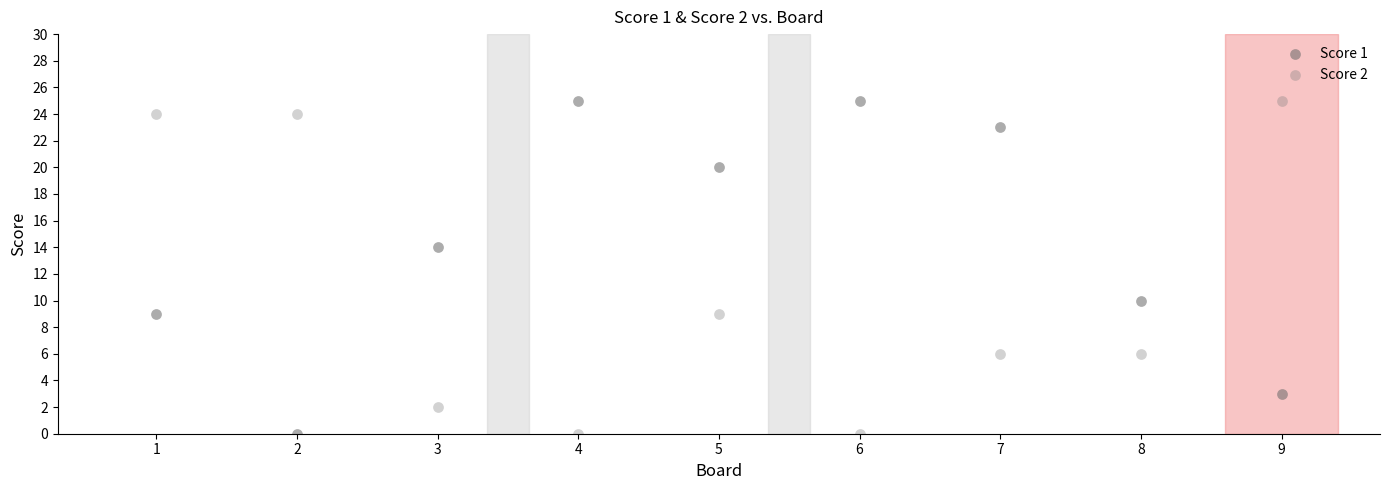

What is the X range (max minus min) for the scatter plot?

8